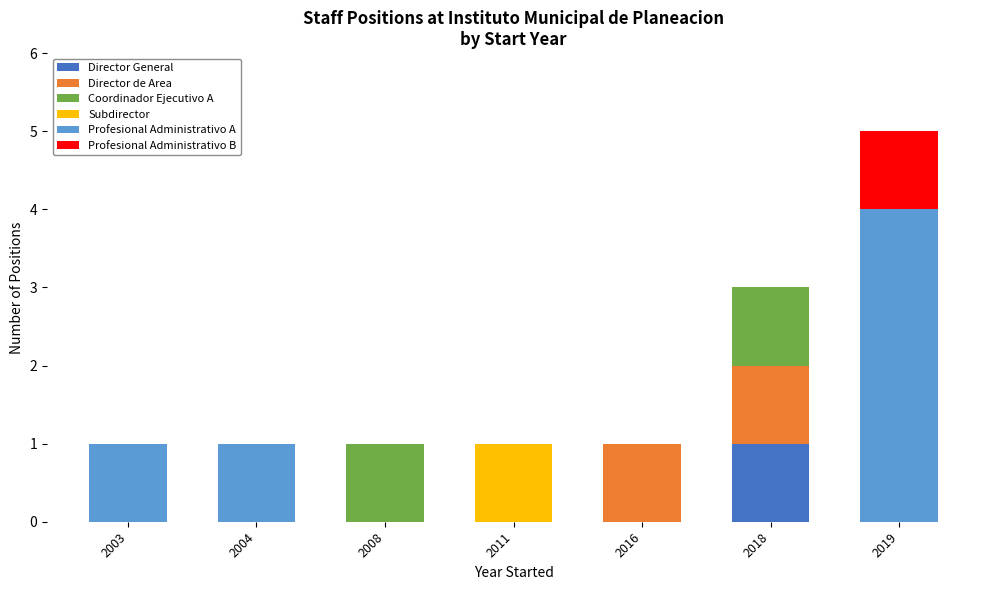

At which label does Director General reach its peak?

2018